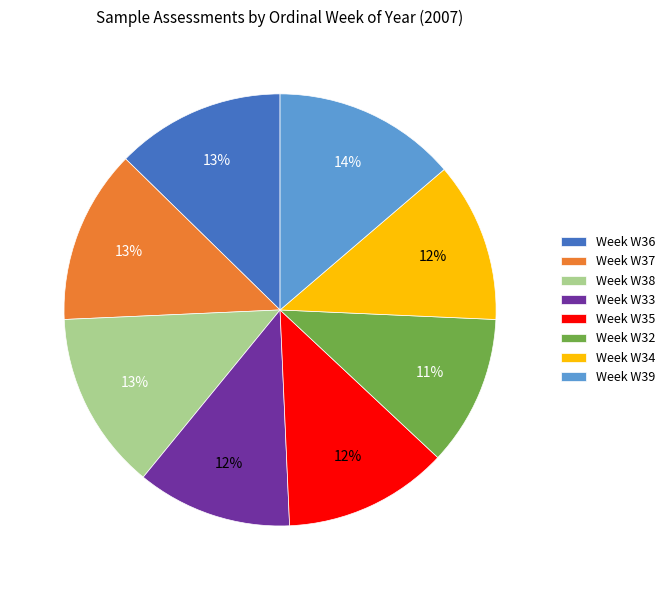

How many segments does this pie chart have?

8